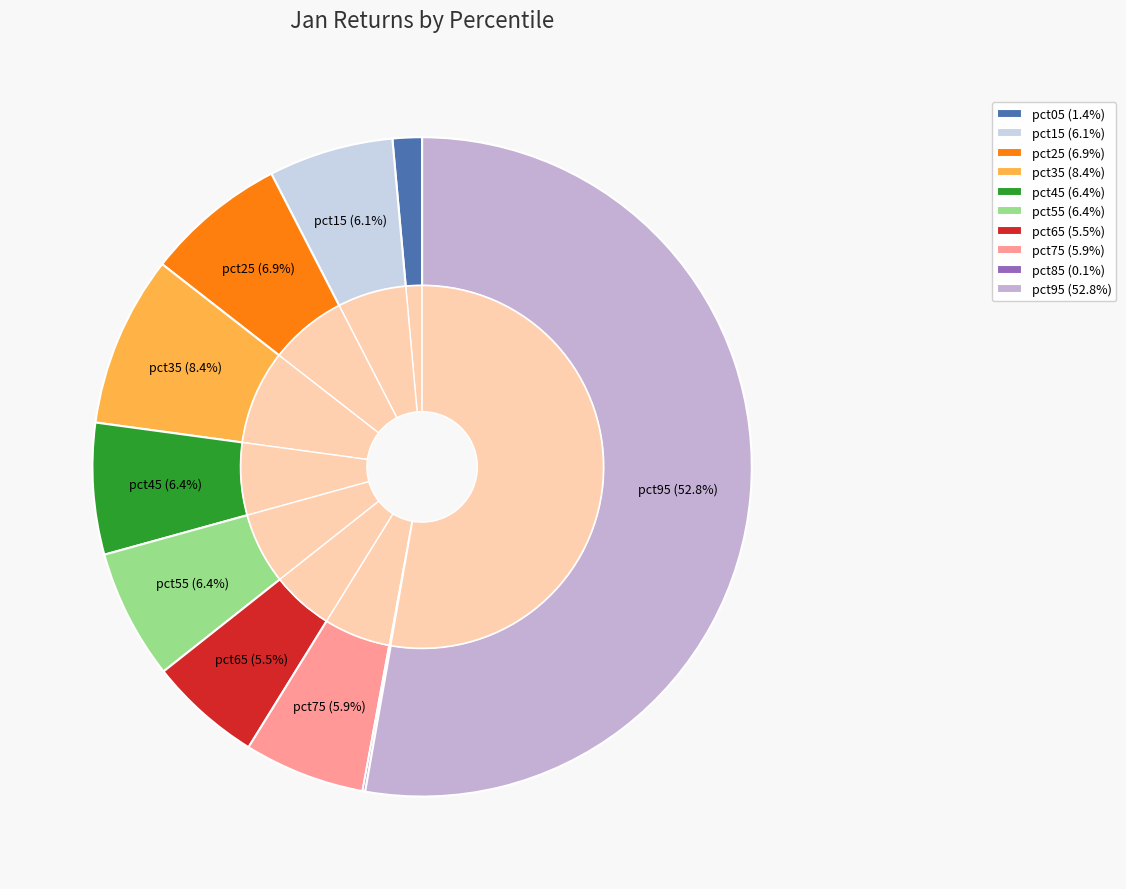

How many segments does this pie chart have?

10